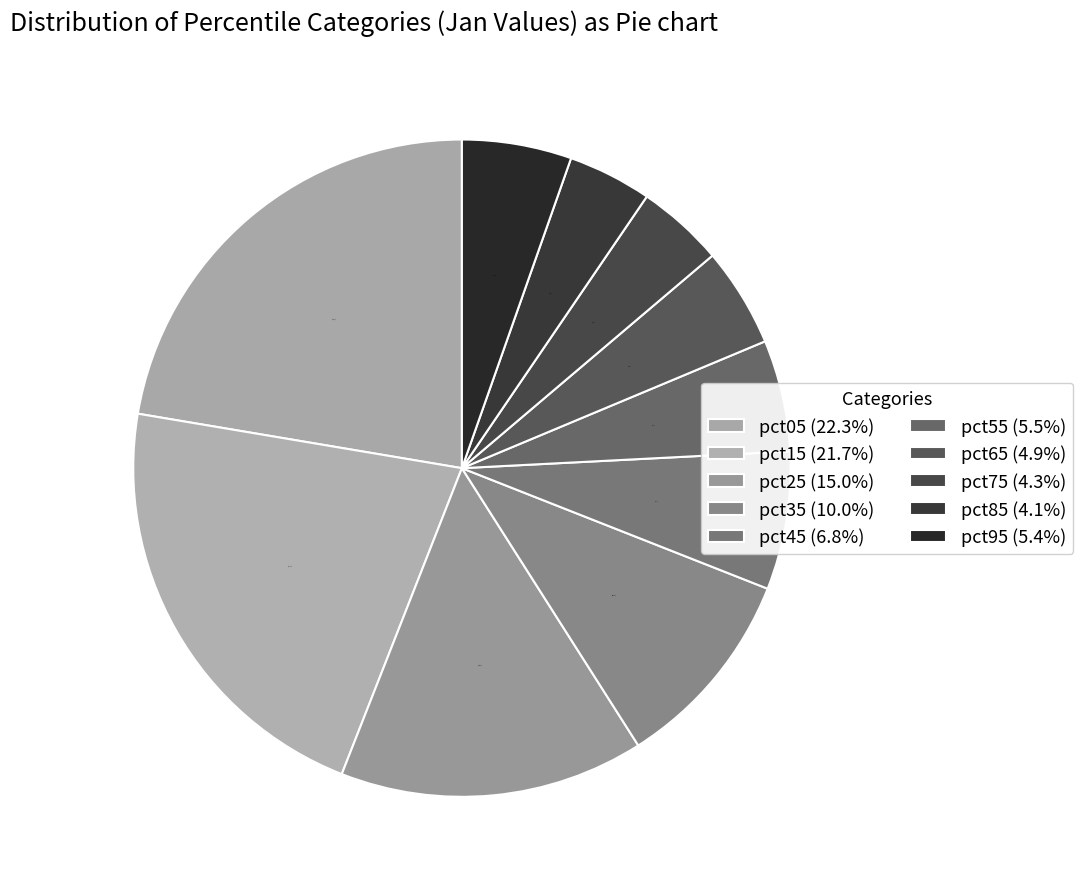

To the nearest percent, what is the difference between the pct55 and pct65 slice percentages?

1%